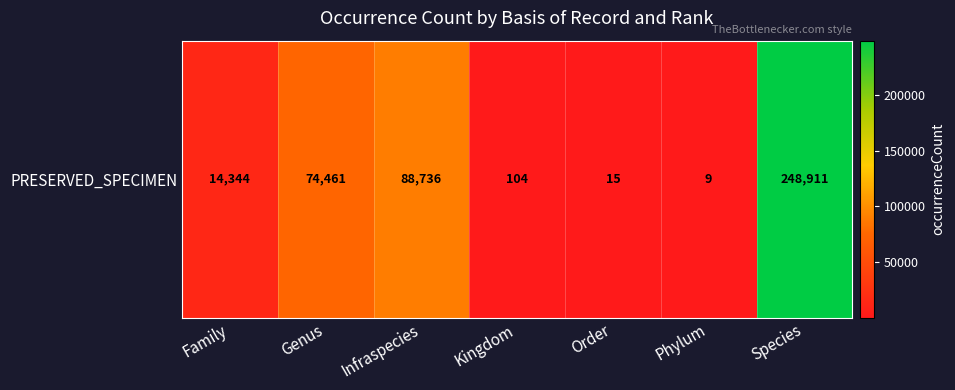

The value at Species is 425139. True or false?

False